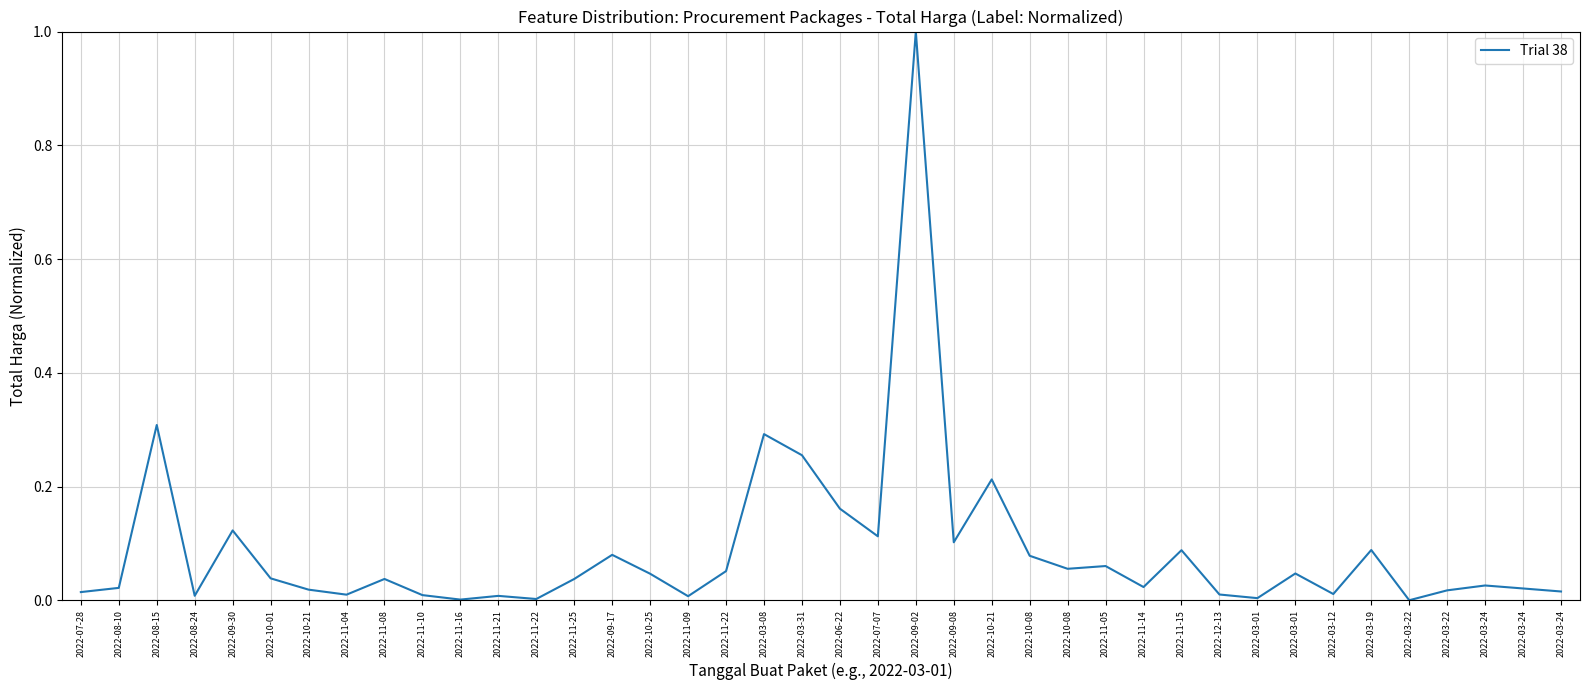

Where is the first local maximum?

2022-08-15